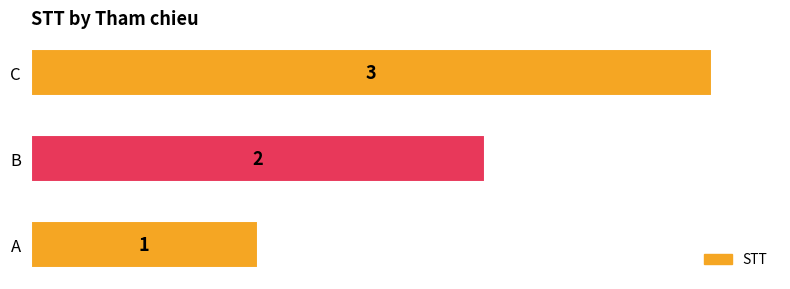

What is the sum of all values?

6